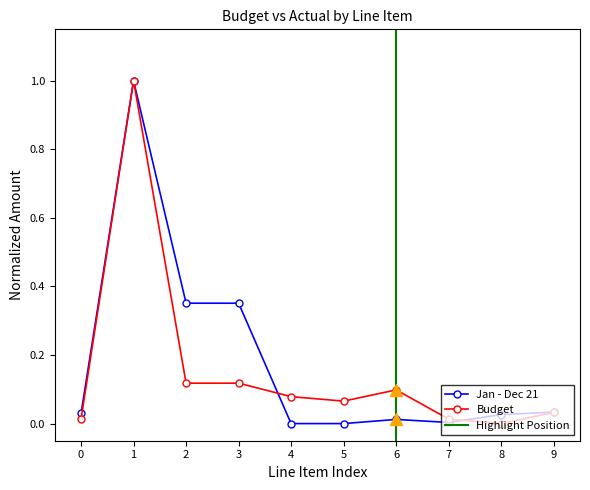

True or false: Budget and Jan - Dec 21 intersect in this chart.

True